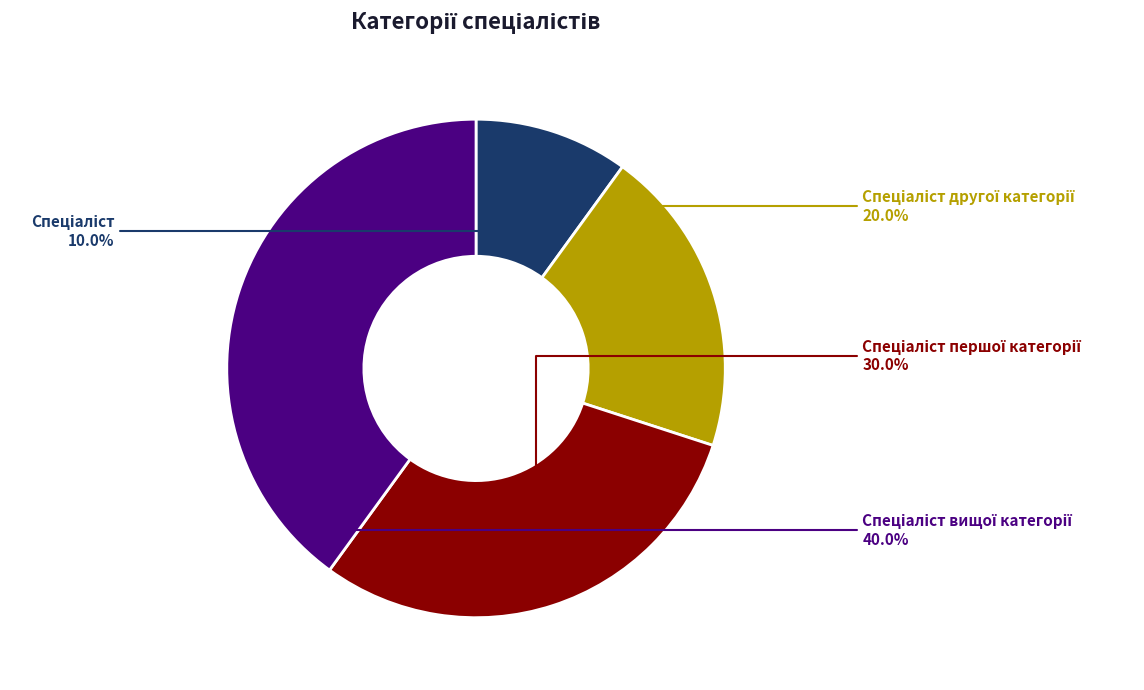

Is there any slice that represents more than half of the pie?

No